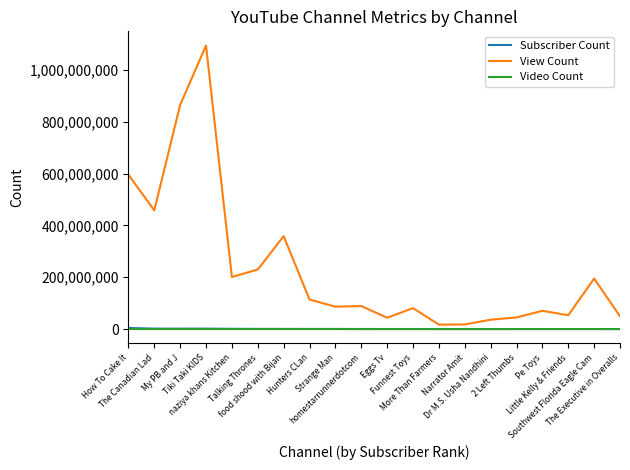

What is the difference between the maximum and minimum values in the Subscriber Count series?

4065000